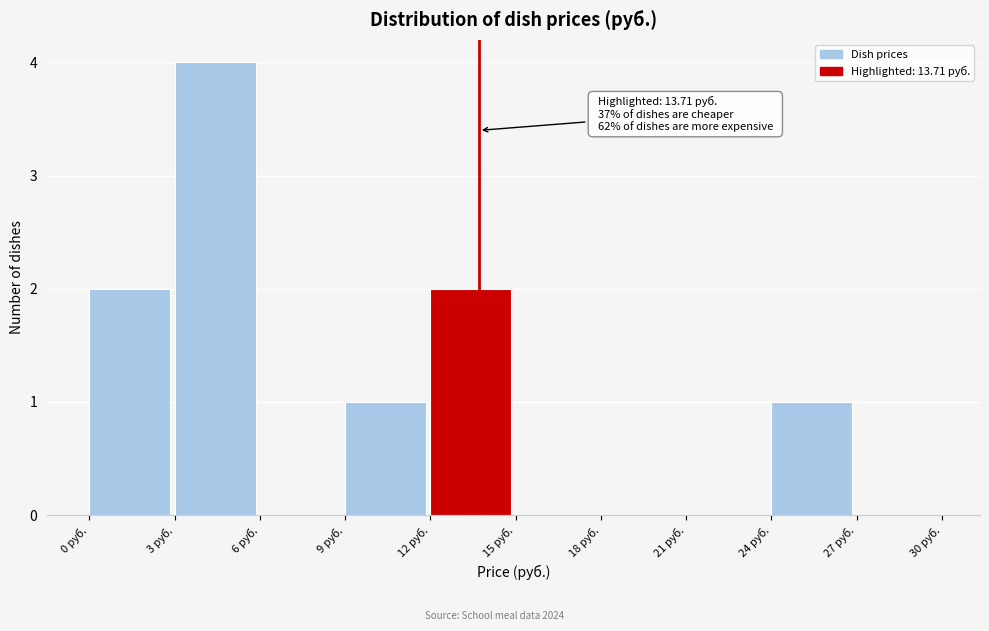

Which range on the x-axis has the tallest bar?

3 to 6